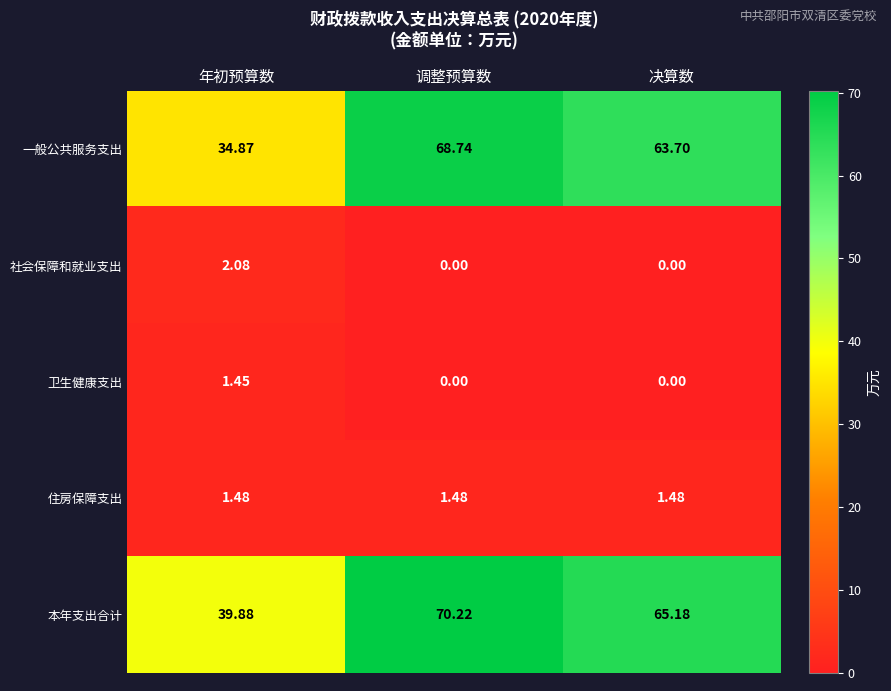

At how many categories does at least one series exceed 36?

3